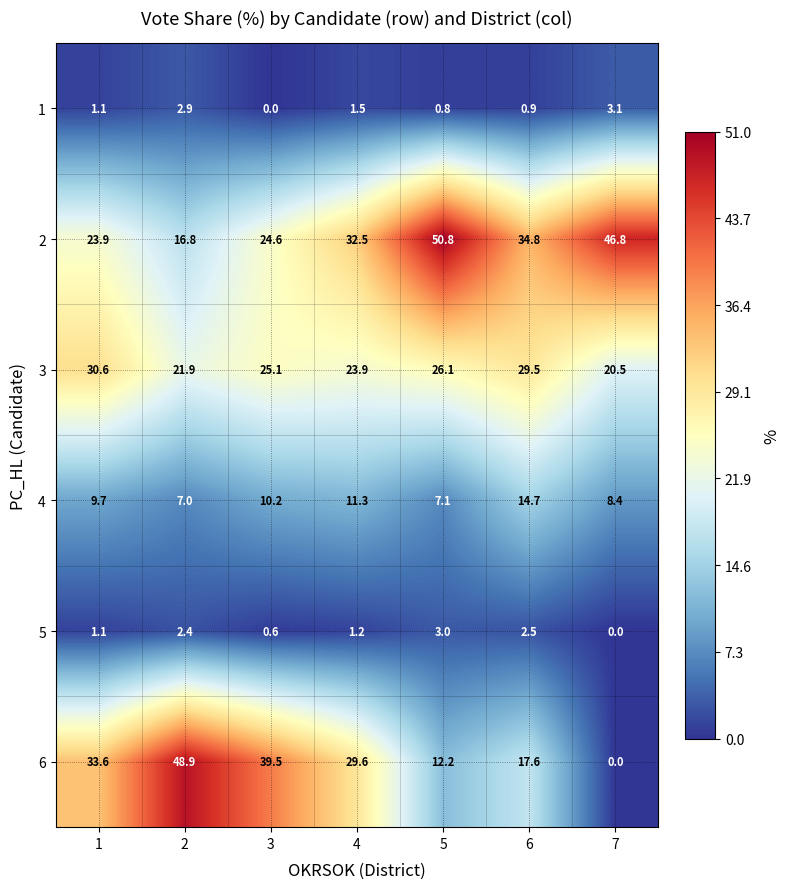

The 1 series shows 2.9 at 2. True or false?

True